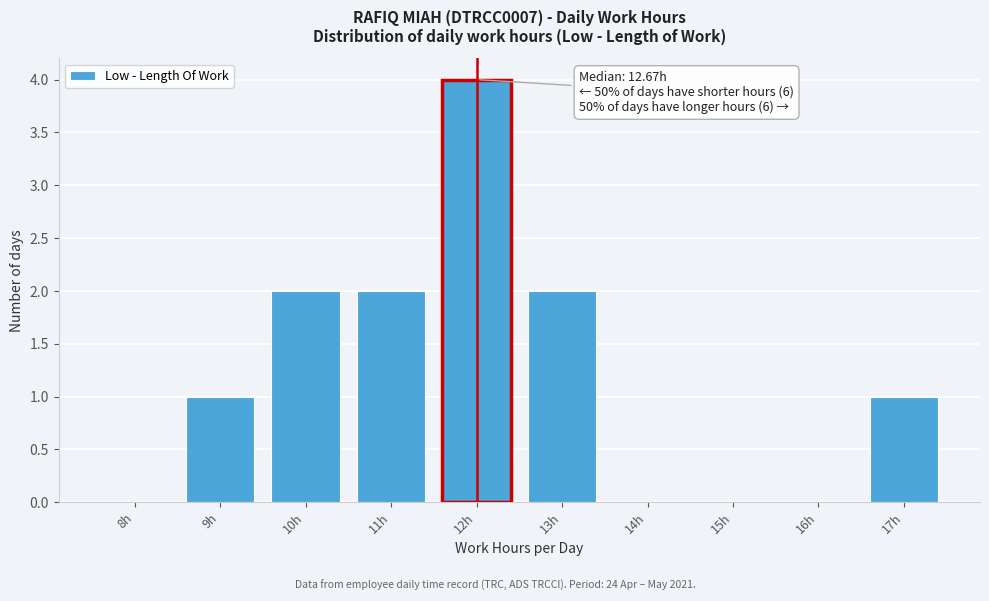

Reading left to right, transcribe all the data shown in this chart.

8h=0	9h=1	10h=2	11h=2	12h=4	13h=2	14h=0	15h=0	16h=0	17h=1